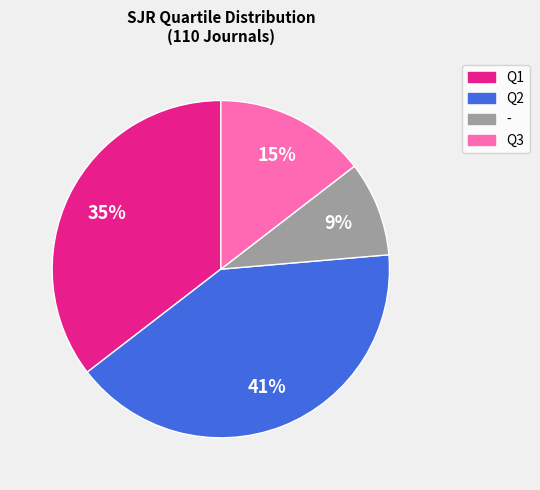

To the nearest percent, what is the average slice percentage?

25%